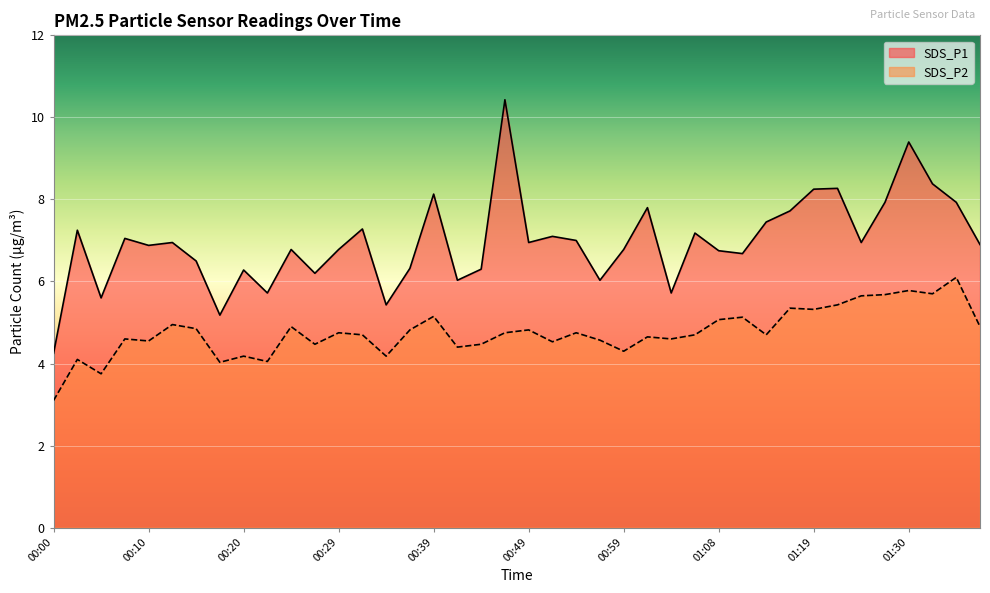

Rank the categories by SDS_P1 value from lowest to highest.

00:00, 00:17, 00:34, 00:05, 00:22, 01:03, 00:42, 00:56, 00:27, 00:20, 00:44, 00:37, 00:15, 01:11, 01:08, 00:24, 00:29, 00:59, 00:10, 01:37, 00:12, 00:49, 01:24, 00:54, 00:07, 00:51, 01:06, 00:03, 00:32, 01:14, 01:16, 01:01, 01:27, 01:35, 00:39, 01:19, 01:22, 01:32, 01:30, 00:46